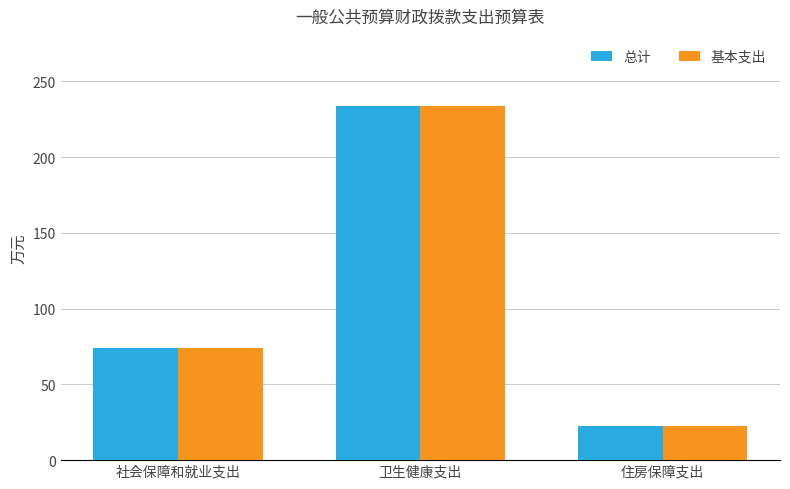

Is the value of 总计 at 社会保障和就业支出 greater than the value of 基本支出 at 住房保障支出?

Yes